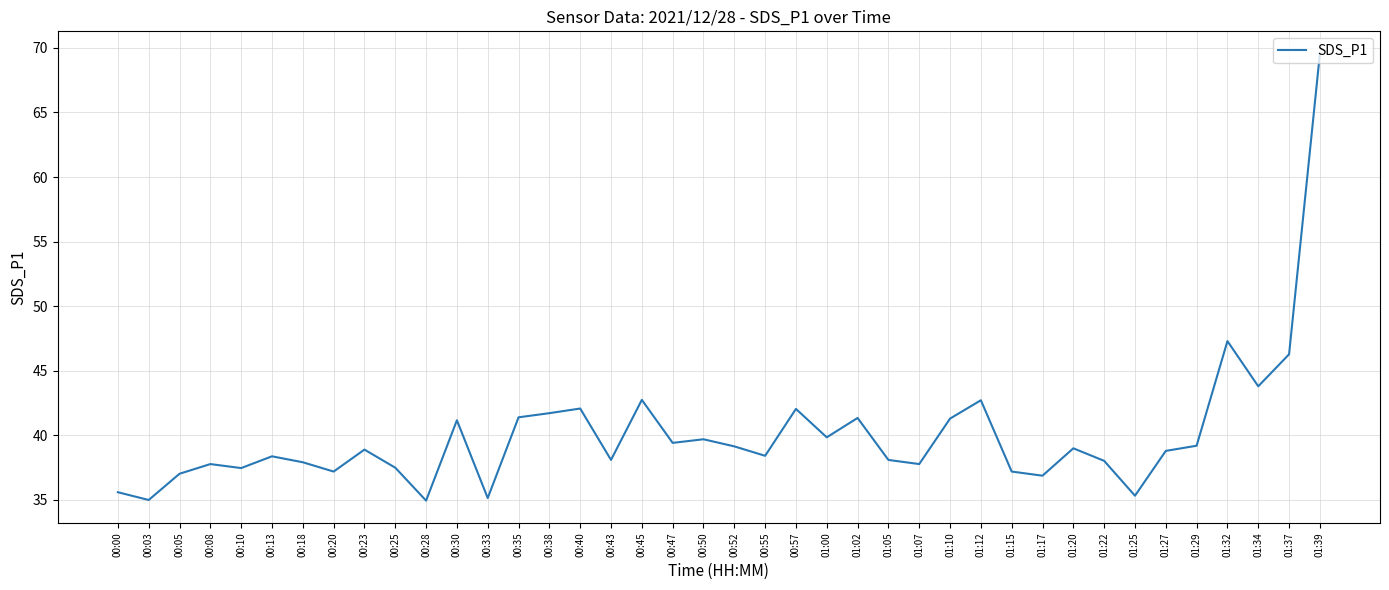

What is the ratio of the value at 00:35 to the value at 00:55?

1.1